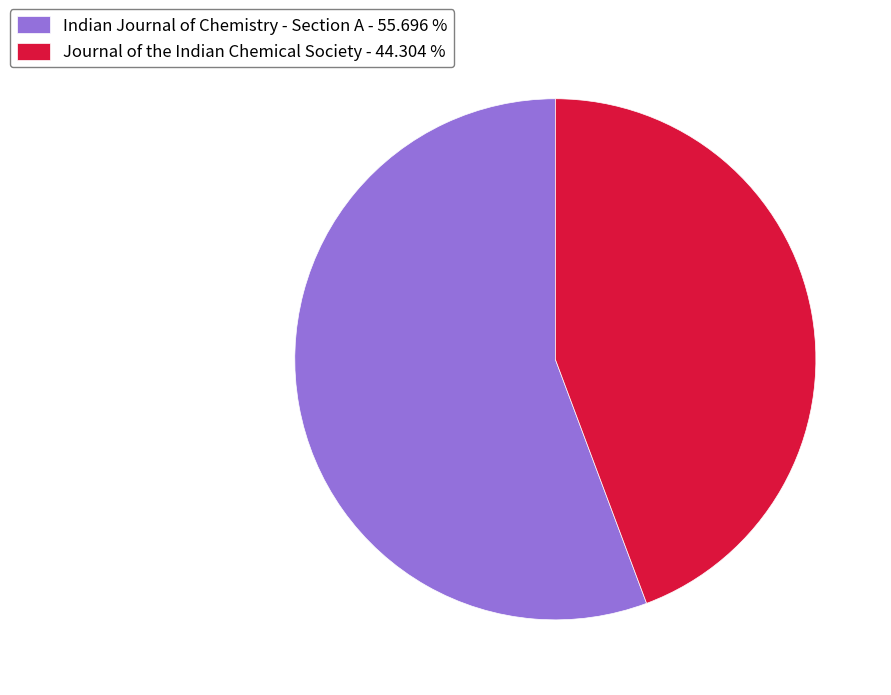

Do Journal of the Indian Chemical Society - 44.304 % and Indian Journal of Chemistry - Section A - 55.696 % together represent more than half of the pie?

Yes